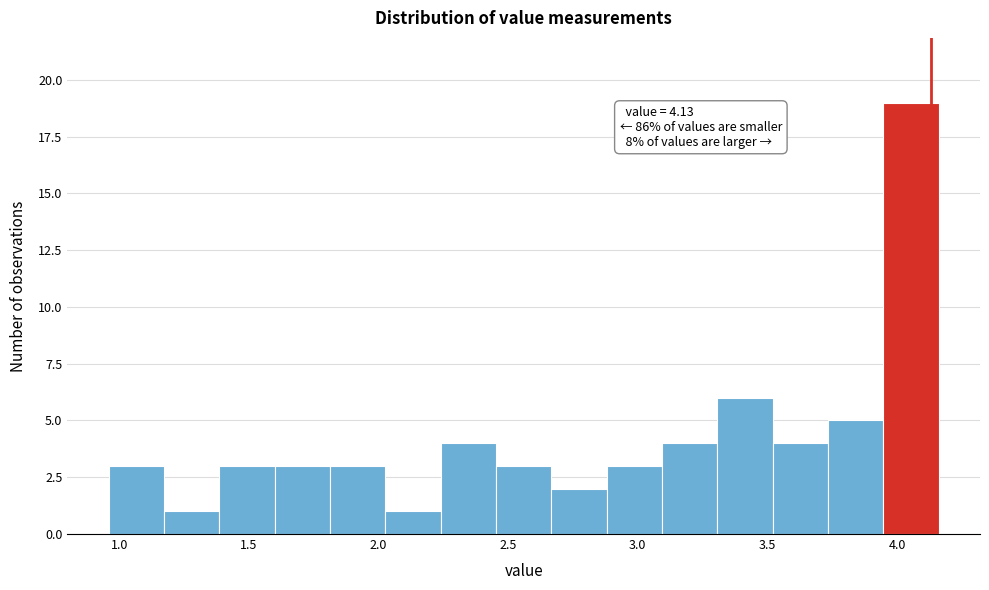

Which range on the x-axis has the tallest bar?

3.95 to 4.15